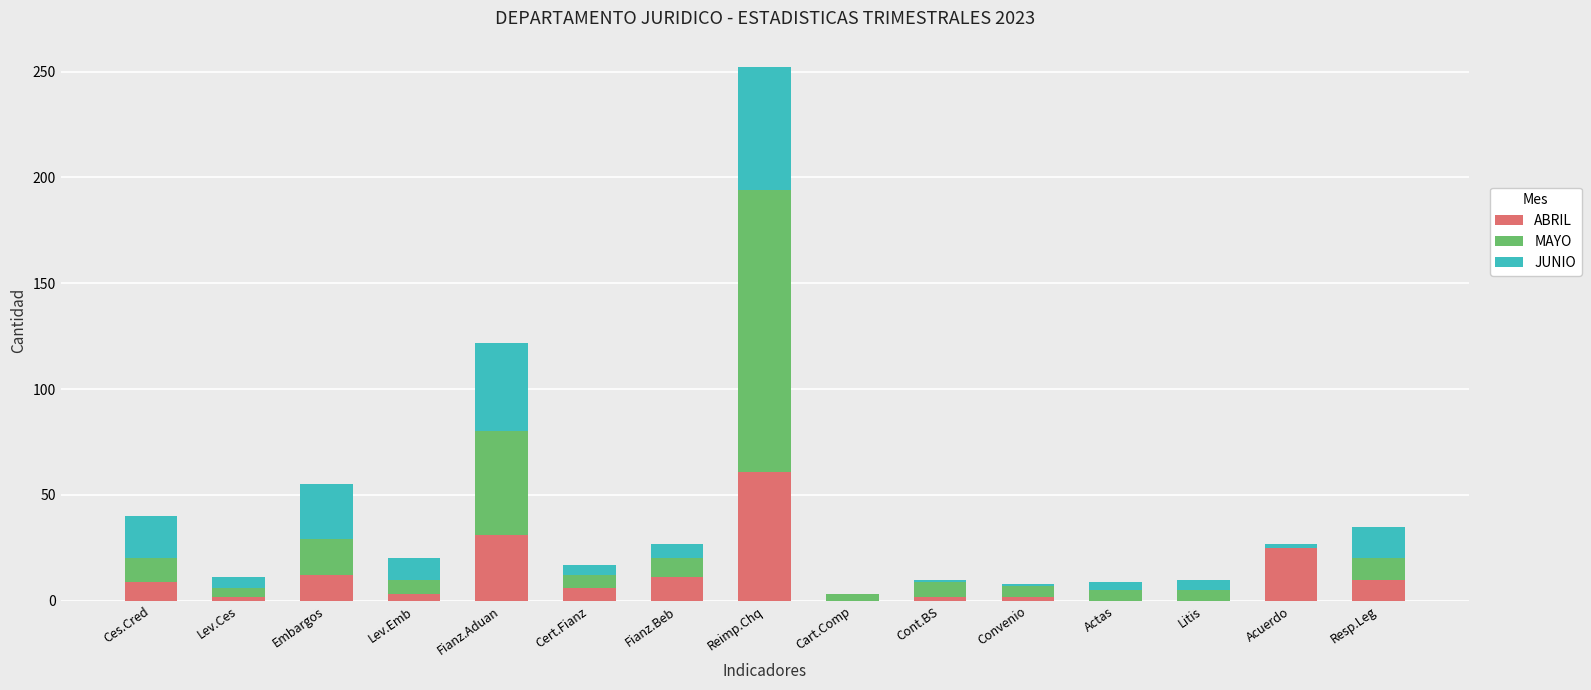

True or false: ABRIL has a value of 0 at Actas.

True